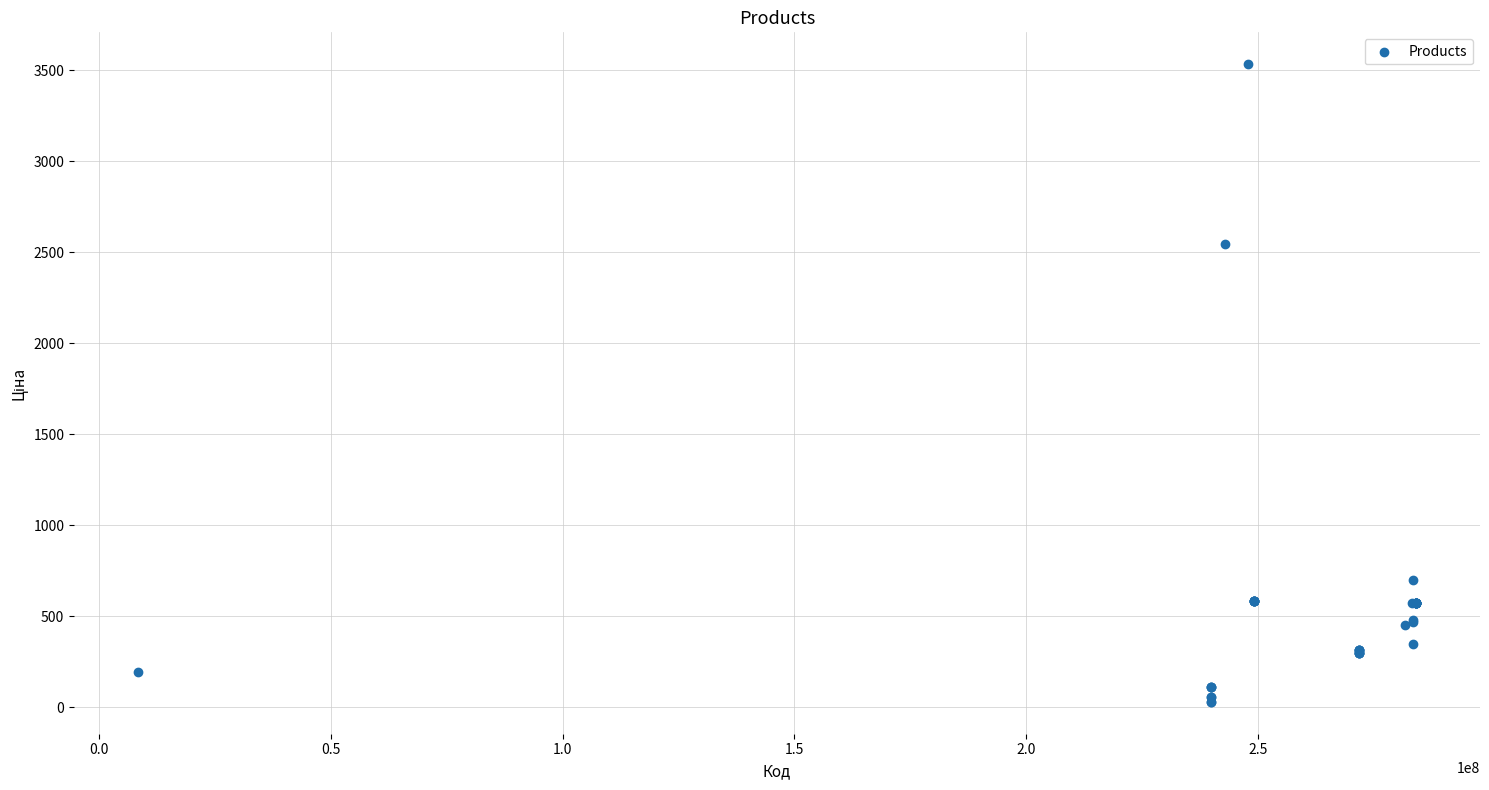

What Y value in the scatter plot is closest to 1782?

2545.8